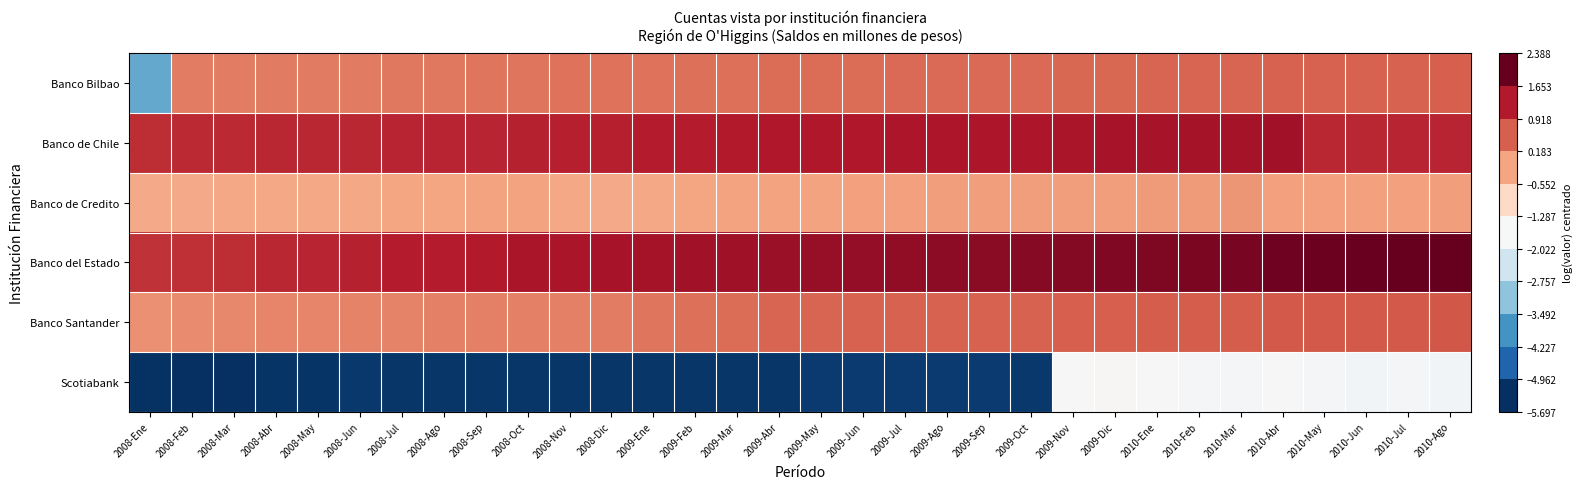

Which series has the largest total across all categories?

Banco del Estado